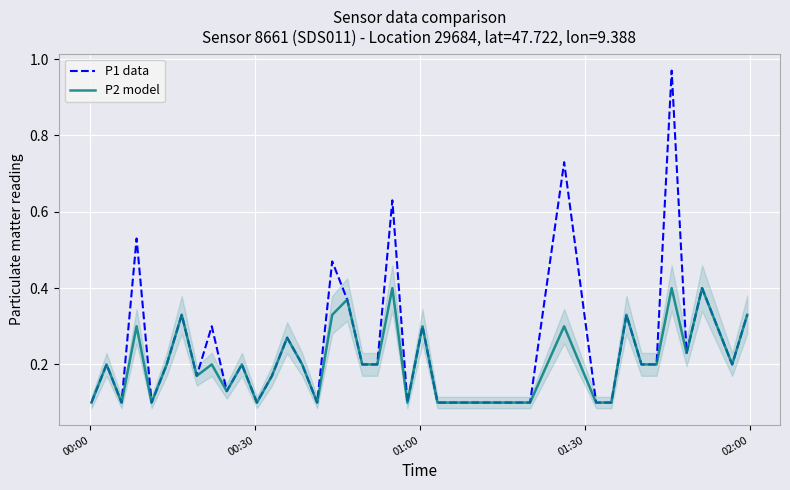

List the series in order of their overall mean, lowest first.

P2 model, P1 data